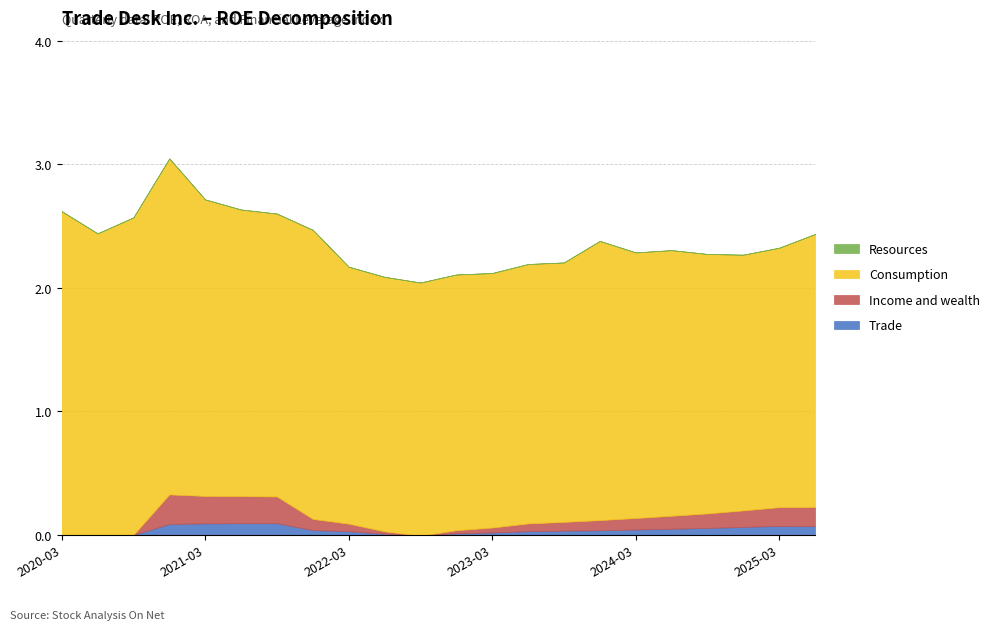

Rank the series at 2023-09-30 from highest to lowest value.

Consumption, Income and wealth, Trade, Resources